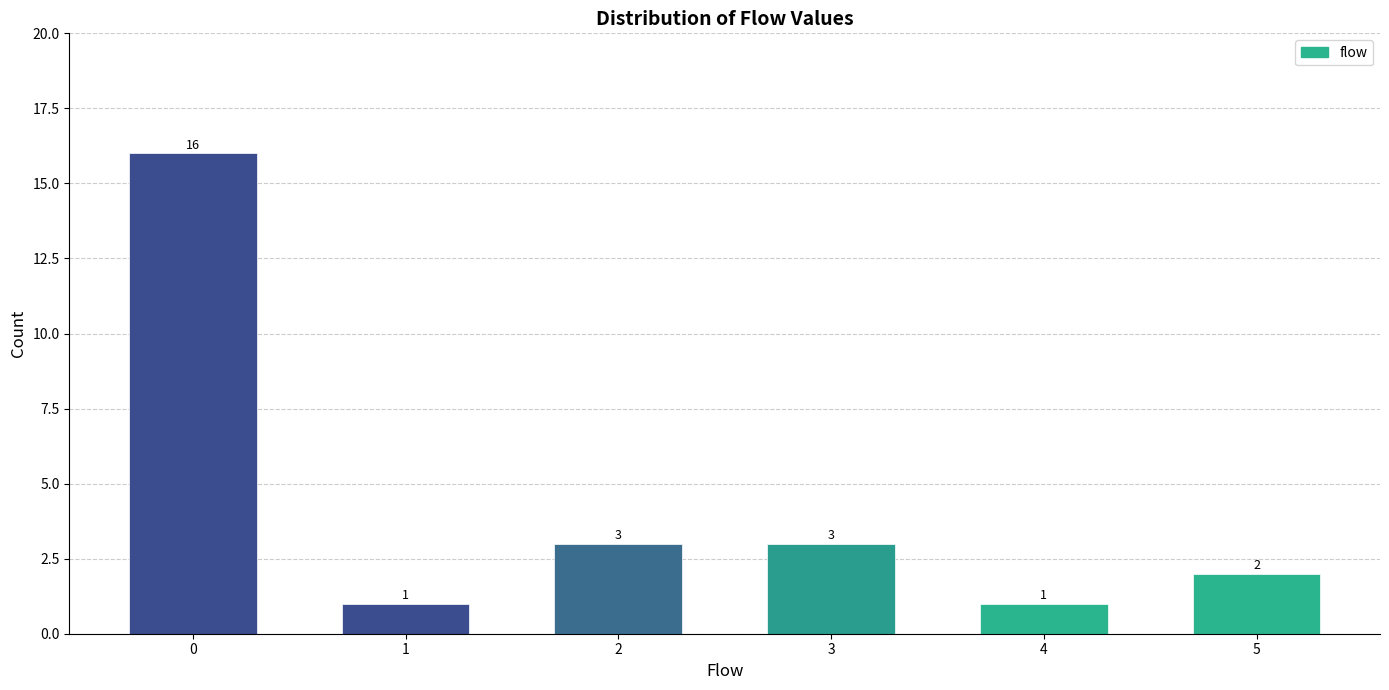

Reading left to right, what are all the values shown in this chart?

0=16	1=1	2=3	3=3	4=1	5=2